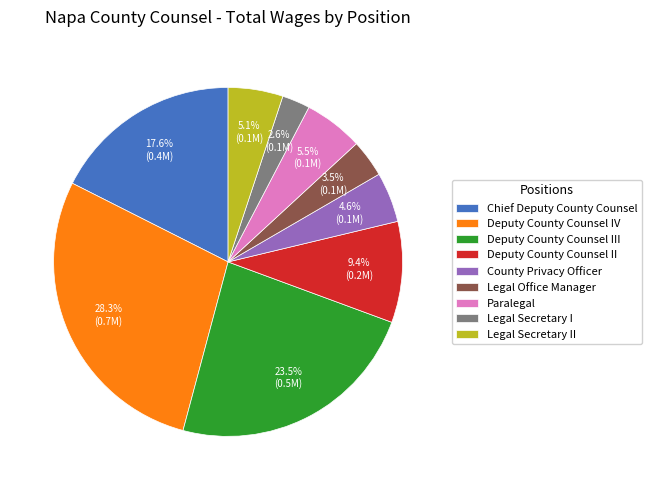

How many segments does this pie chart have?

9